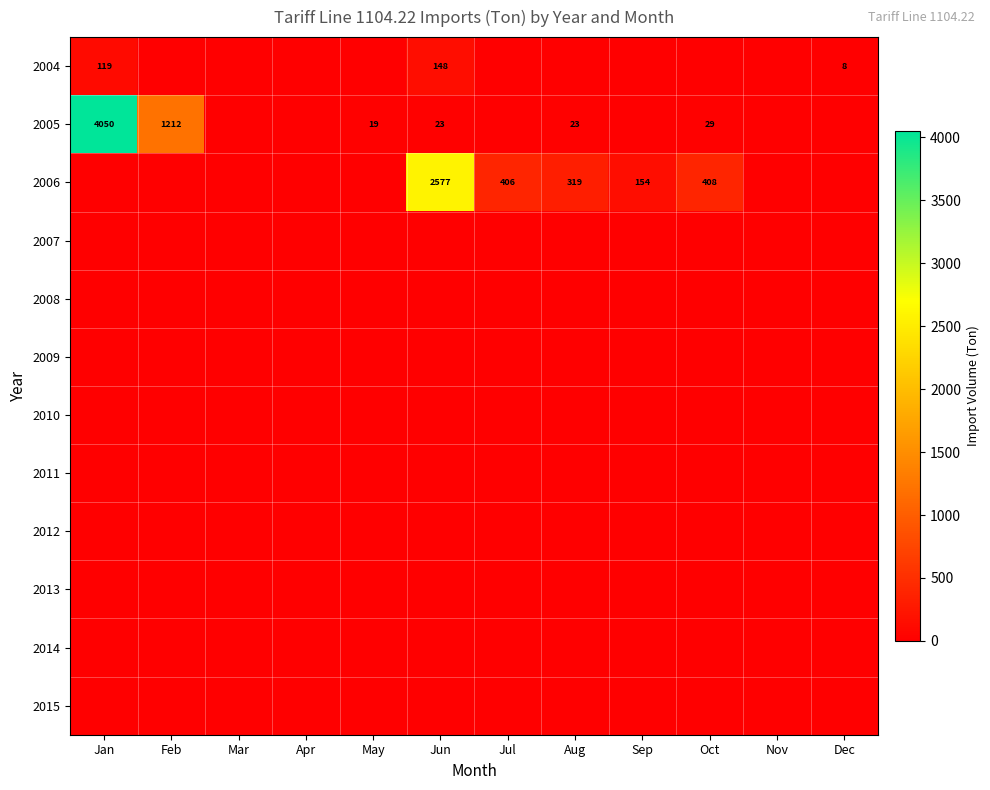

True or false: 2009 has a value of 0 at Feb.

True